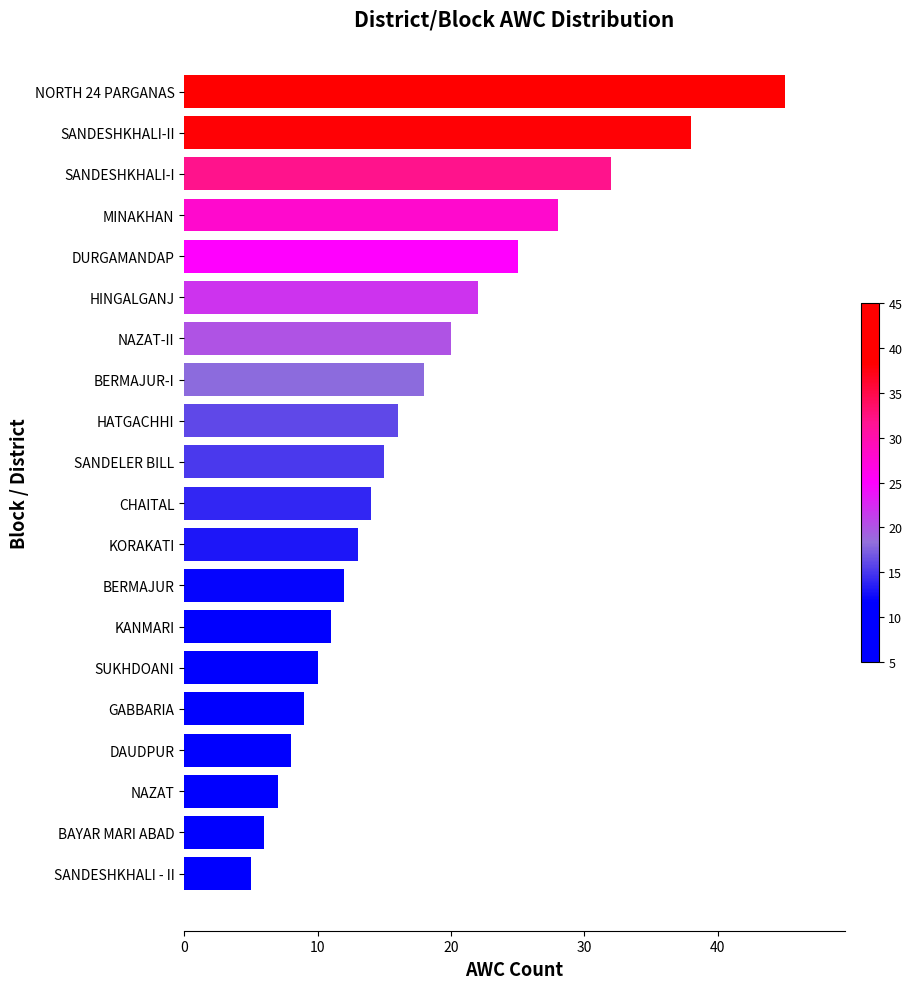

How many values are below 15?

10